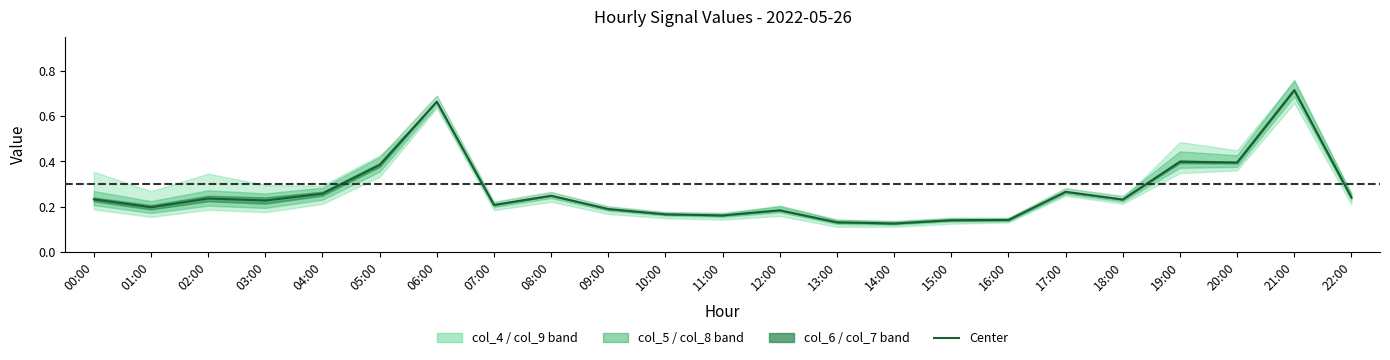

Which category has the lowest value across all series?

14:00